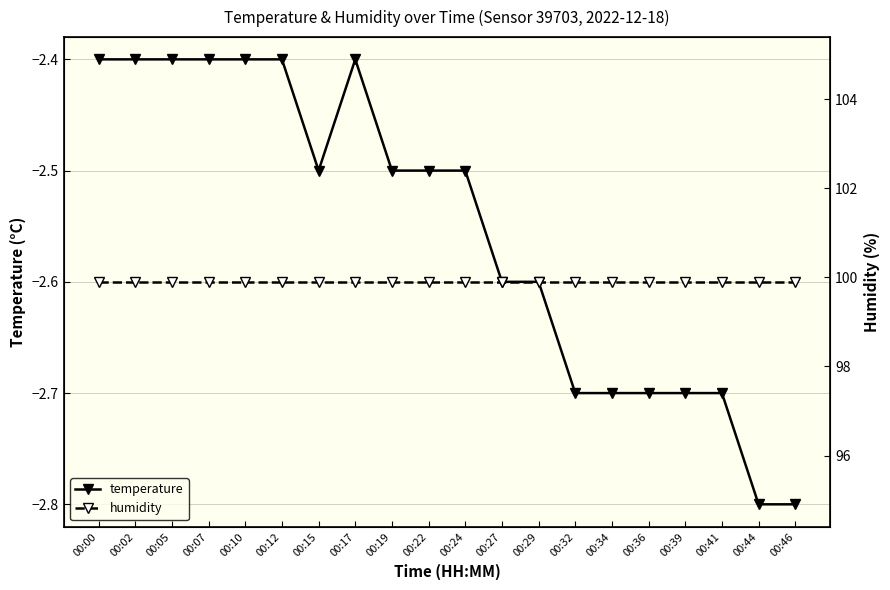

What is the average value of the humidity series?

99.9